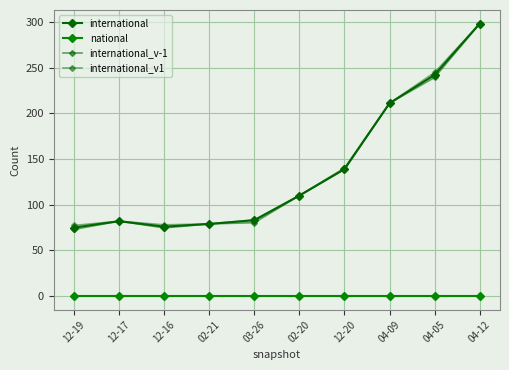

Is it true that international_v-1 equals 110.0 at 02-20?

True